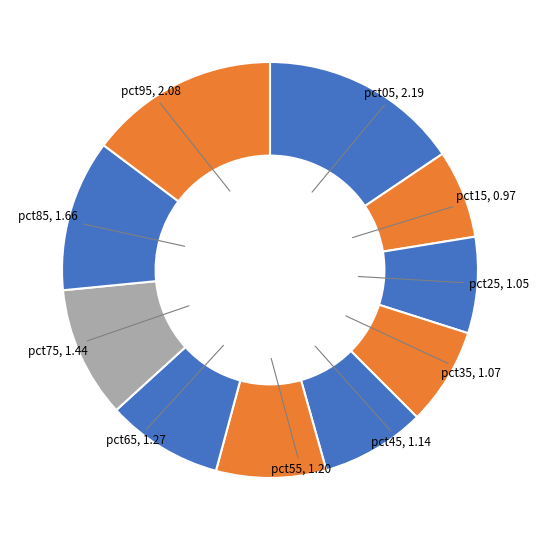

What is the ratio of the value at pct15 to the value at pct25?

0.9